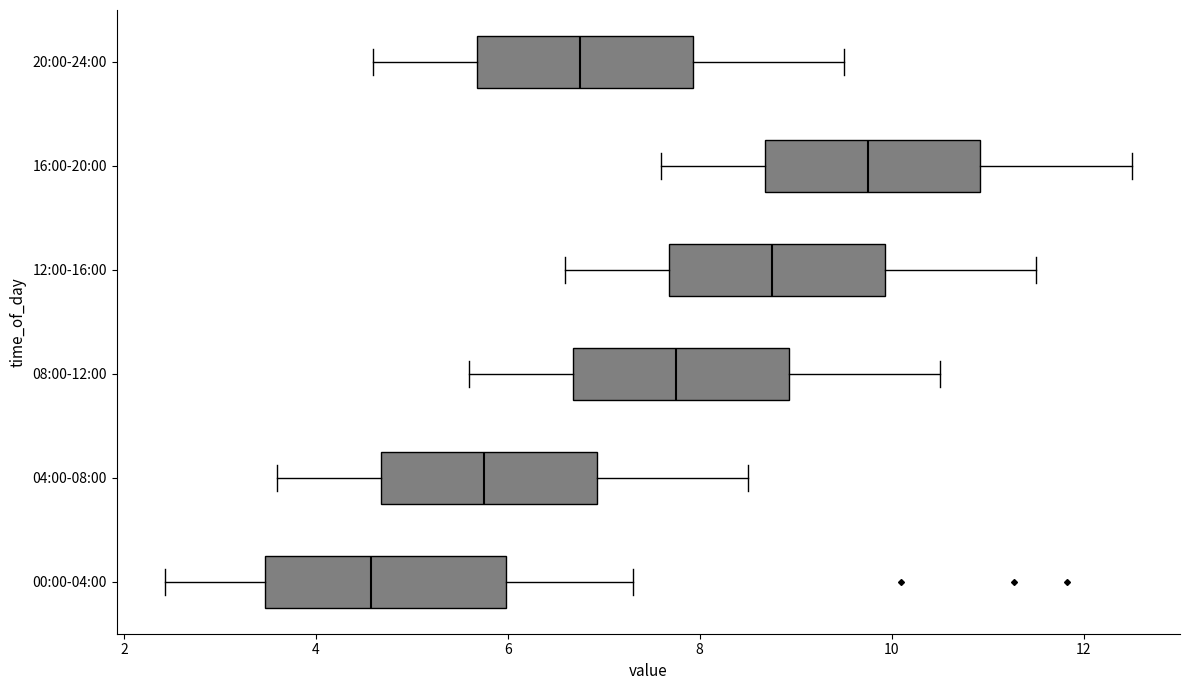

Reading bottom to top, read every box against the x-axis: the position of its median line, the range the box covers, and the ends of its whiskers. The values are not printed on the chart, so give them approximately, as read against the axis.

00:00-04:00: median 4.6, box 3.4 to 6.0, whiskers 2.4 to 7.4
04:00-08:00: median 5.8, box 4.6 to 7.0, whiskers 3.6 to 8.6
08:00-12:00: median 7.8, box 6.6 to 9.0, whiskers 5.6 to 10.6
12:00-16:00: median 8.8, box 7.6 to 10.0, whiskers 6.6 to 11.6
16:00-20:00: median 9.8, box 8.6 to 11.0, whiskers 7.6 to 12.6
20:00-24:00: median 6.8, box 5.6 to 8.0, whiskers 4.6 to 9.6